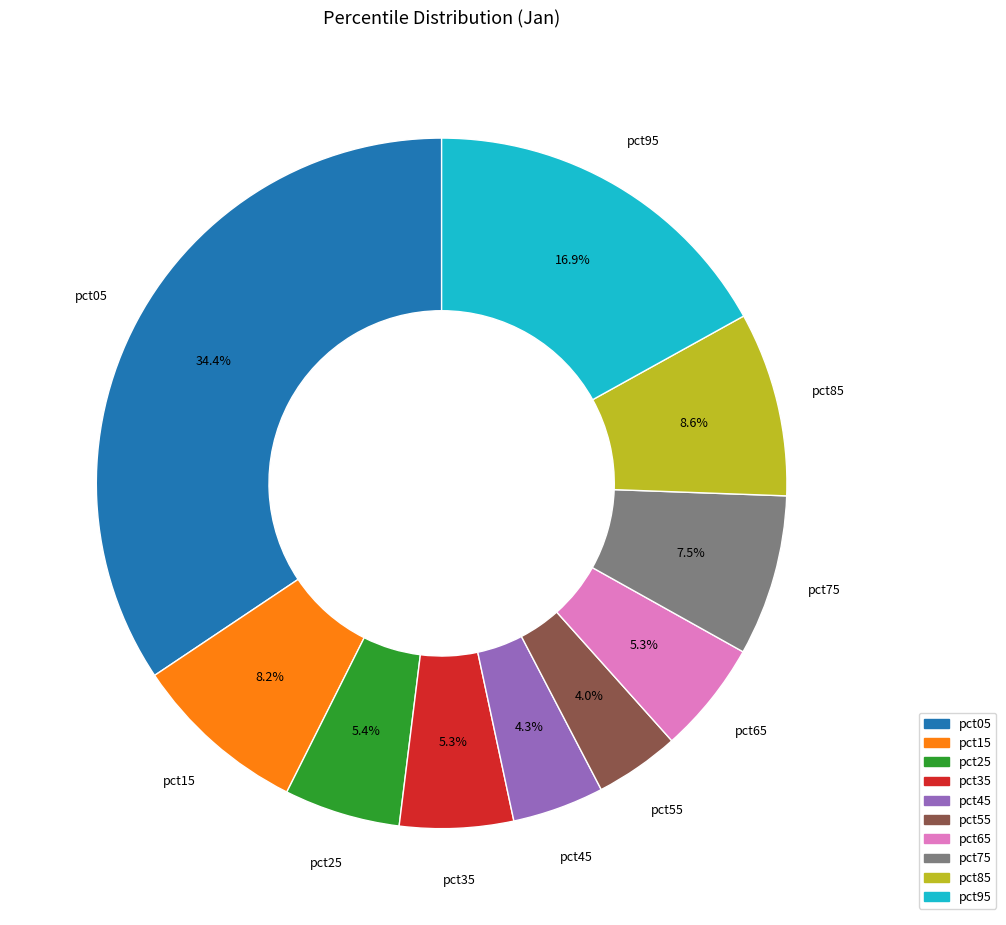

Is there any slice that represents more than half of the pie?

No